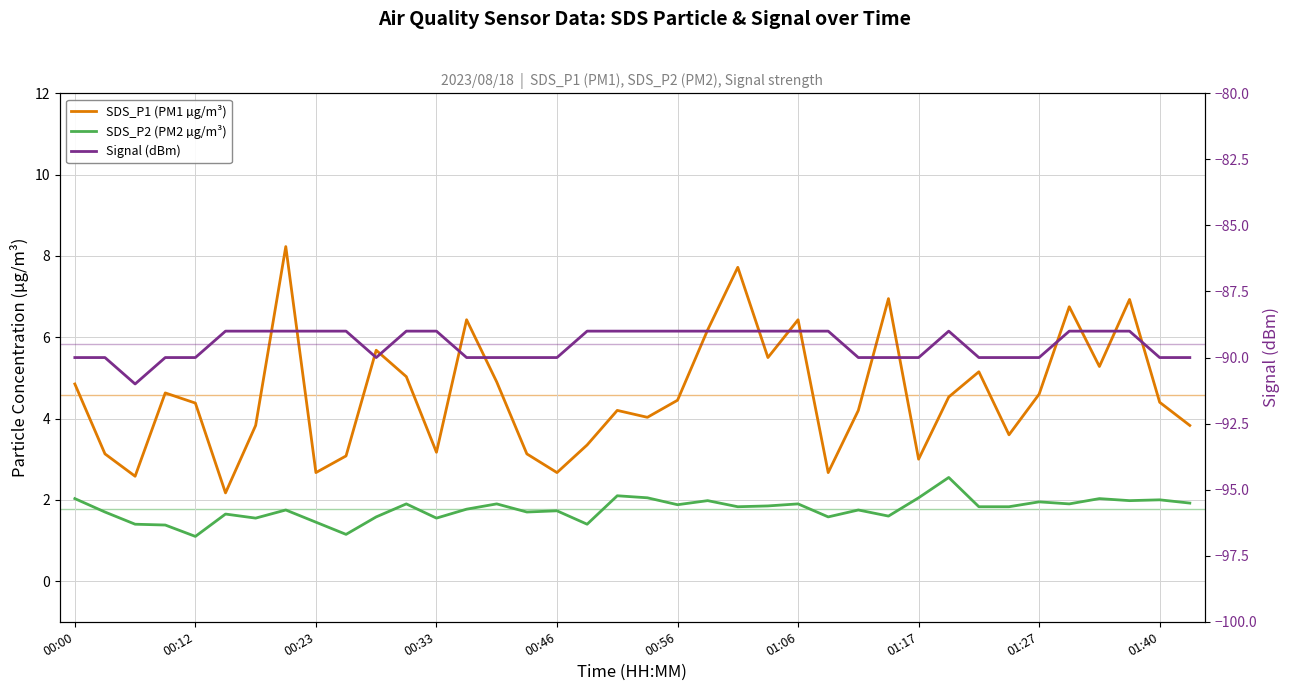

What are all the series names shown in the legend?

SDS_P1 (PM1 µg/m³), SDS_P2 (PM2 µg/m³), Signal (dBm)